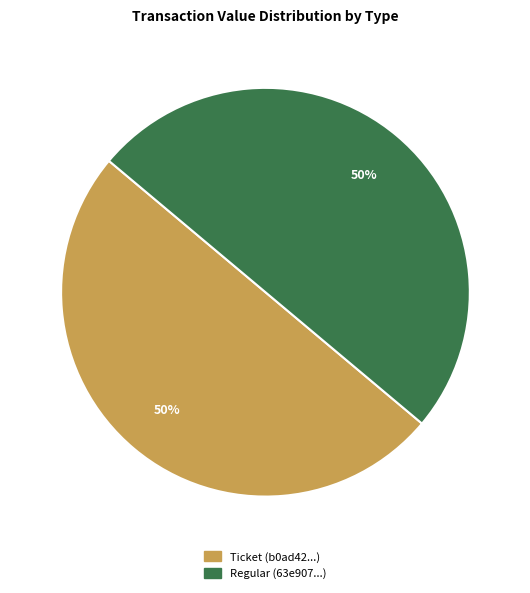

Do Regular and Ticket together represent more than half of the pie?

Yes